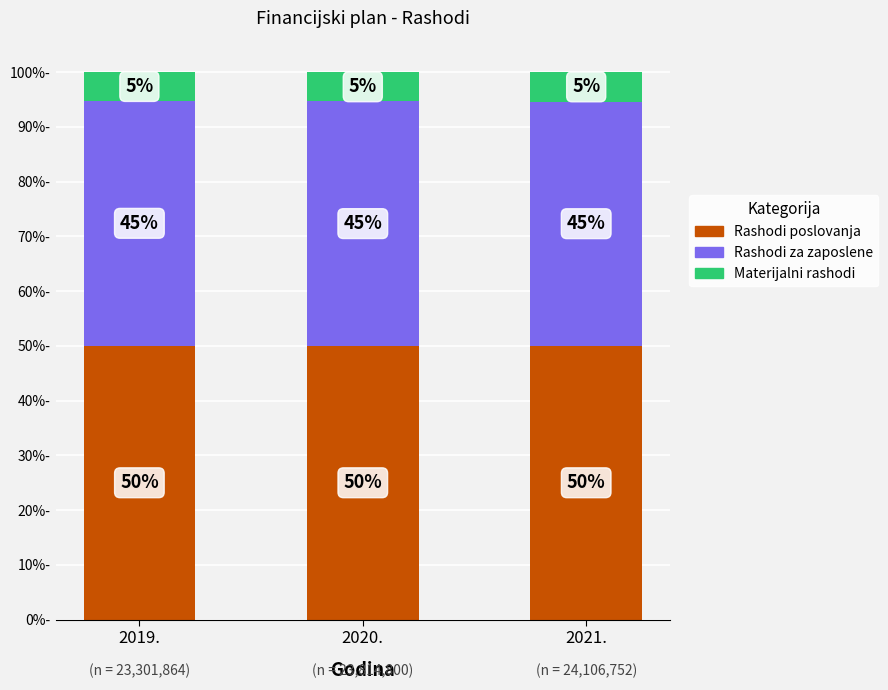

Rank the series by their maximum value, from lowest to highest.

Materijalni rashodi, Rashodi za zaposlene, Rashodi poslovanja